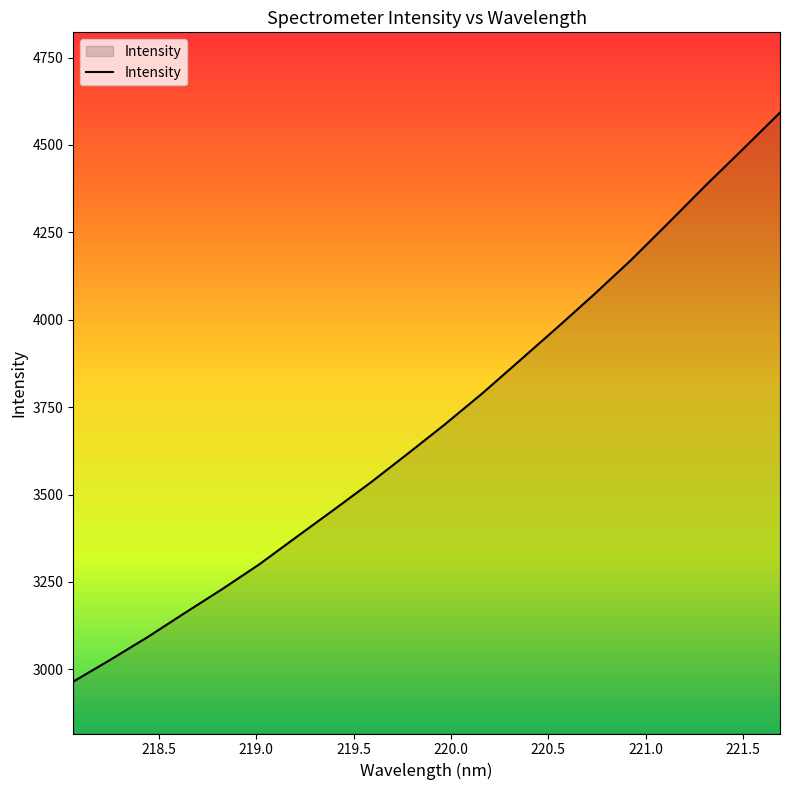

What is the minimum value shown in the chart?

2964.9